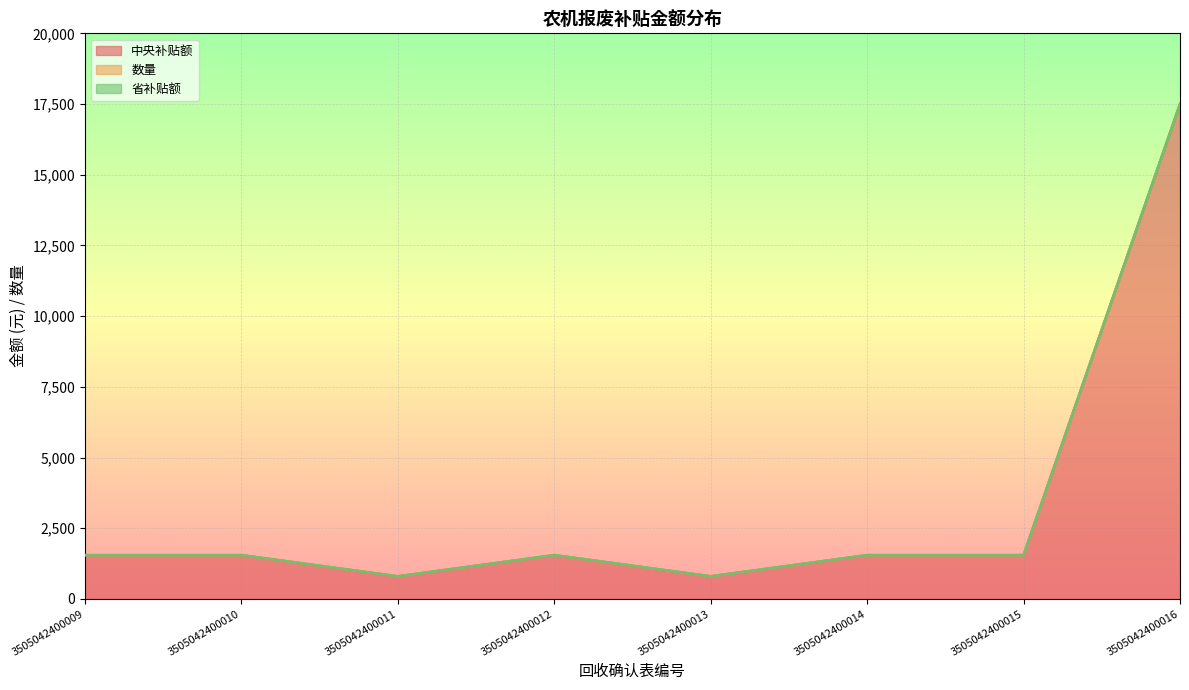

How many data points does each series have?

8